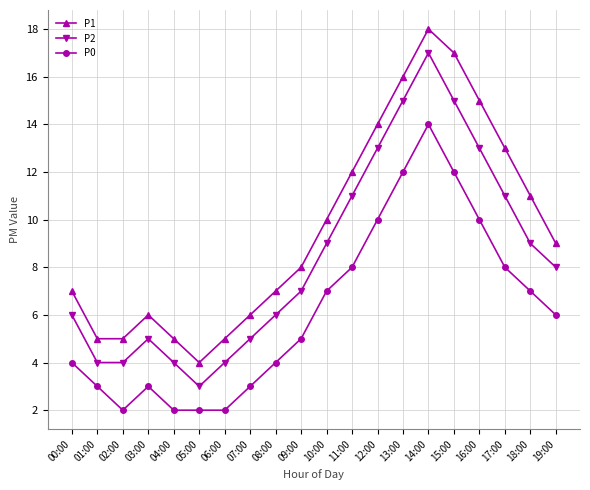

Where does the P0 series first go above 6?

10:00